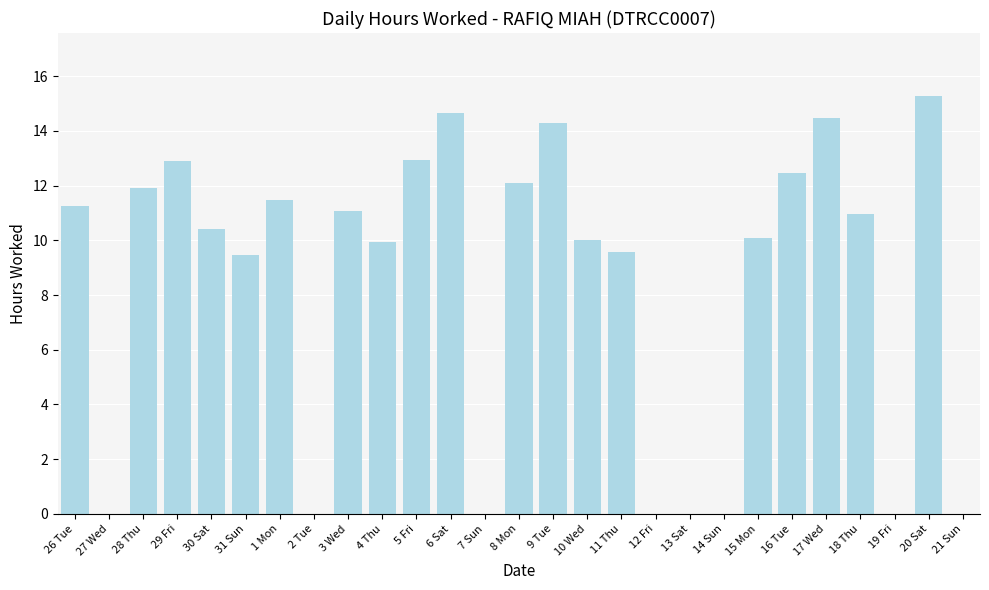

Approximately how many times larger is the value at 29 Fri compared to 3 Wed?

1.2